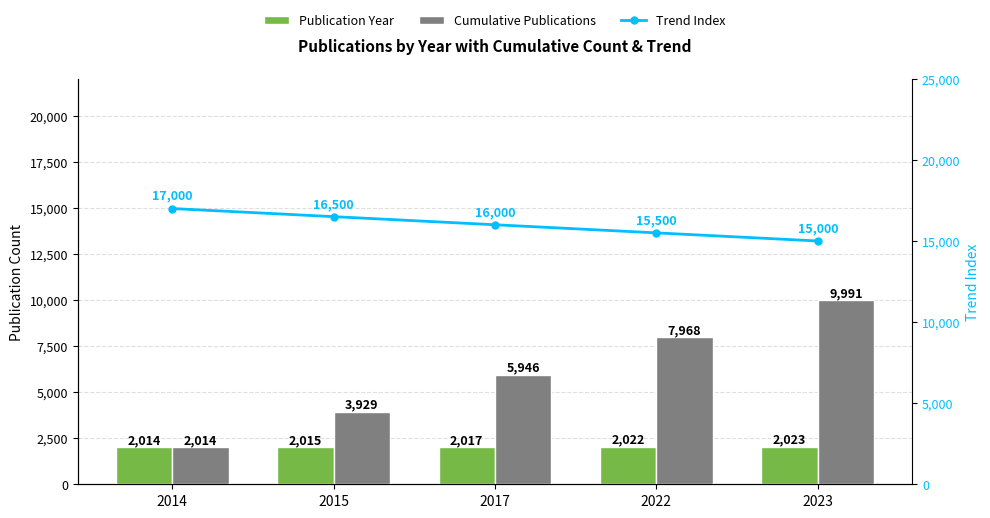

Is the value of Publication Year at 2022 greater than the value of Cumulative Publications at 2022?

No